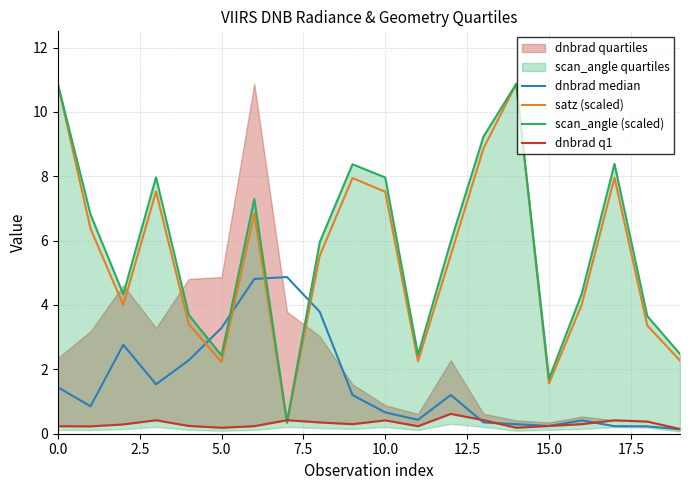

Is the value of dnbrad median at 14 greater than the value of dnbrad q1 at 13?

No